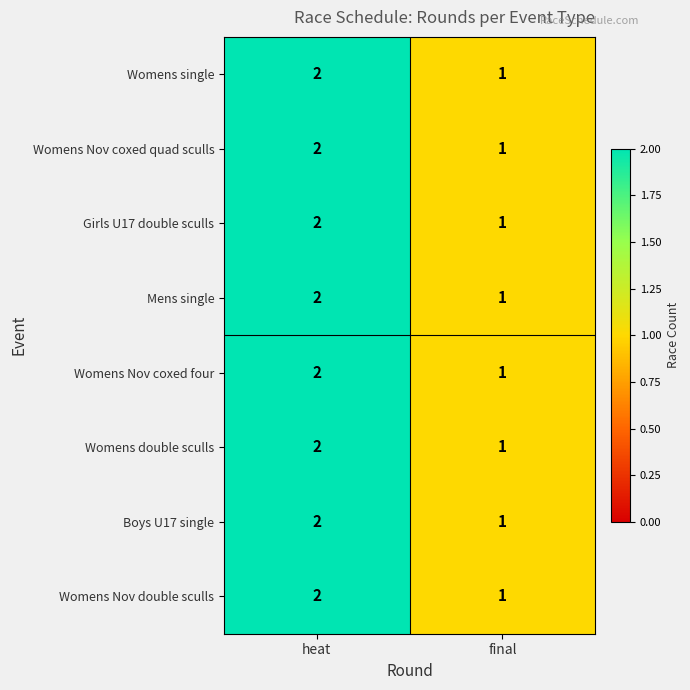

At which label does Womens single reach its minimum?

final